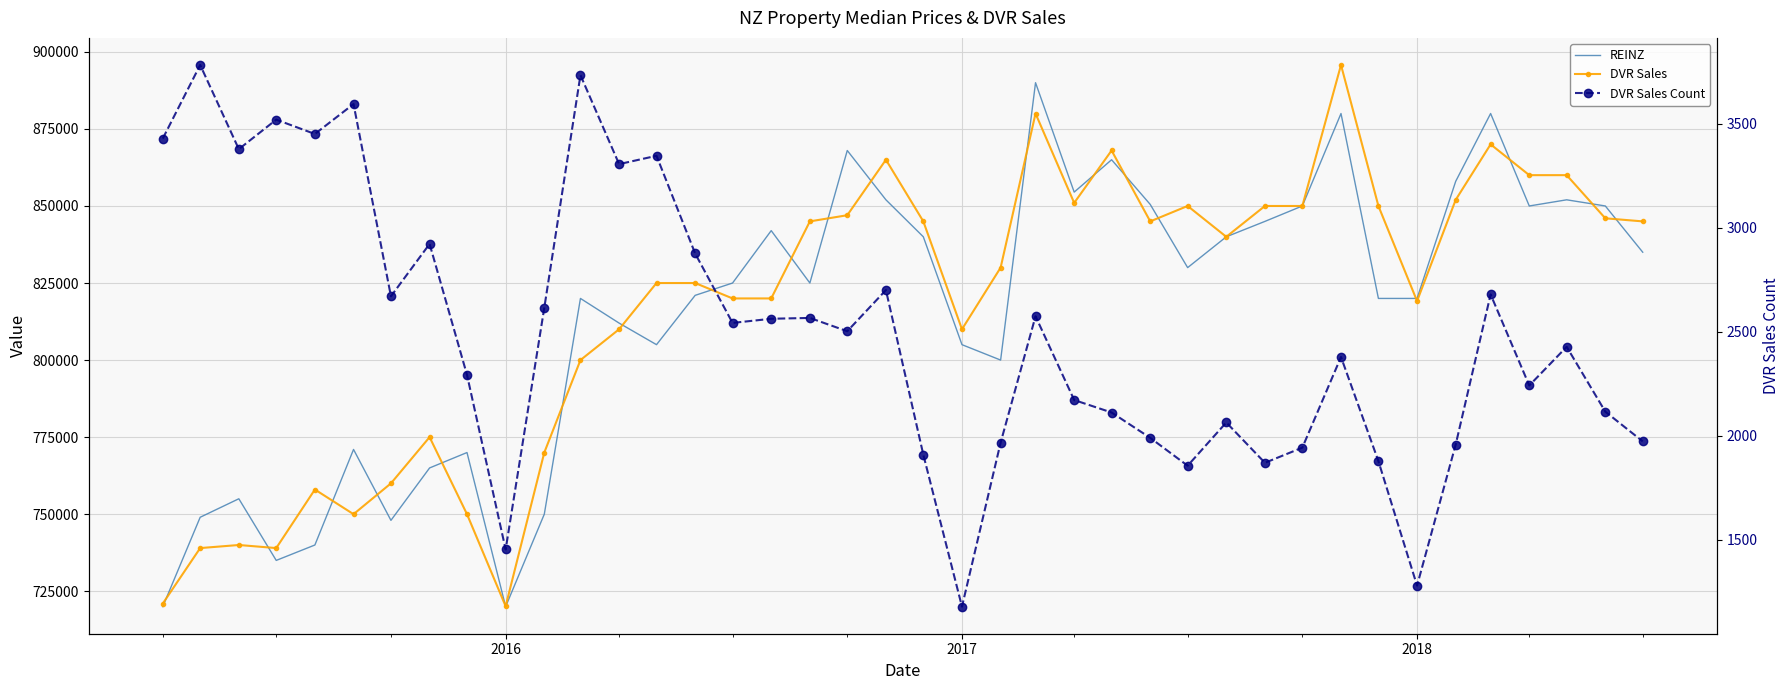

Reading right to left, what are all the values shown in this chart?

REINZ: 835000	850000	852000	850000	880000	858000	820000	820000	880000	850000	845000	840000	830000	850500	865000	854500	890000	800000	805000	840000	852000	868000	825000	842000	825000	821000	805000	812000	820000	750000	720000	770000	765000	748000	771000	740000	735000	755000	749000	720000
DVR Sales: 845000	846000	860000	860000	870000	852000	819150	850000	895750	850000	850000	840000	850000	845000	868000	851000	880000	830000	810000	845000	865000	847000	845000	820000	820000	825000	825000	810000	800000	770000	720125	750000	775000	760000	750000	758000	739000	740000	739000	721000
DVR Sales Count: 1972	2115	2427	2241	2679	1957	1278	1877	2378	1942	1869	2063	1855	1989	2111	2171	2574	1966	1177	1908	2700	2502	2566	2562	2542	2876	3346	3306	3734	2615	1452	2292	2922	2670	3595	3451	3520	3378	3783	3429